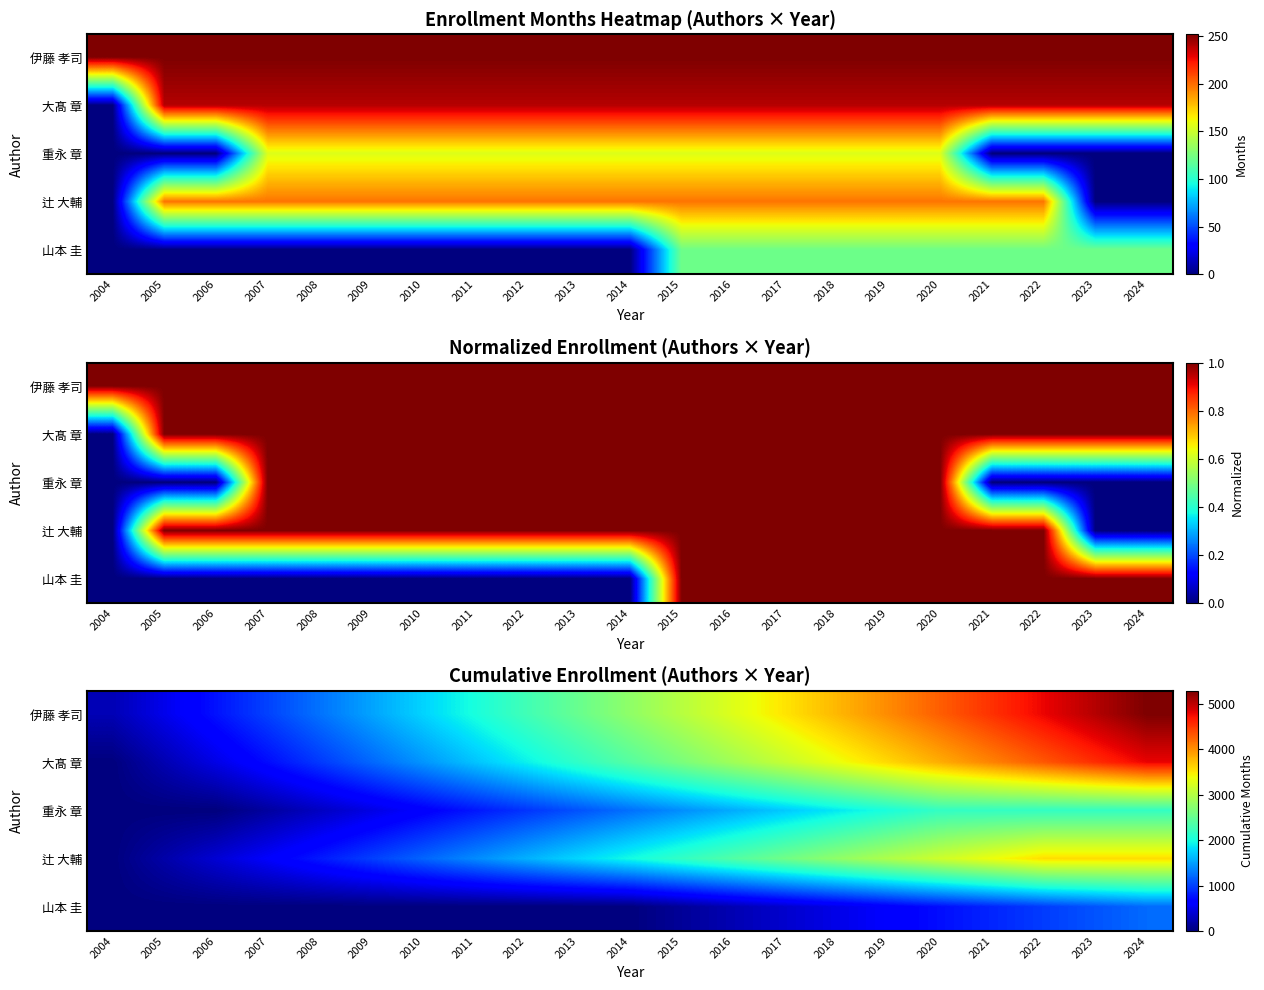

What is the difference between the maximum and minimum values in the 伊藤 孝司 series?

5040